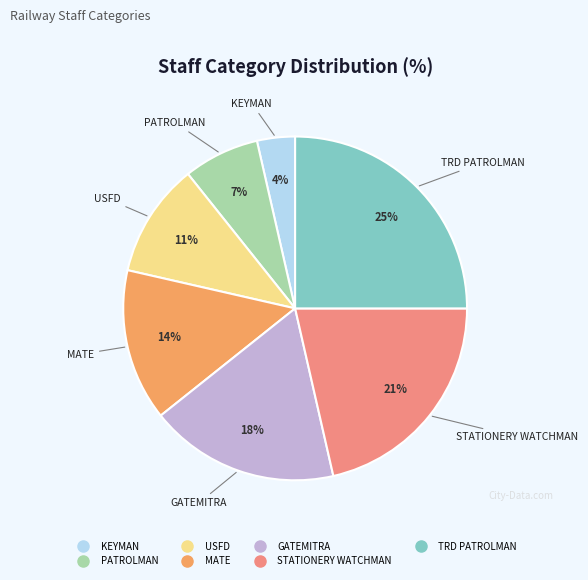

Combined, do PATROLMAN and GATEMITRA account for over 50%?

No